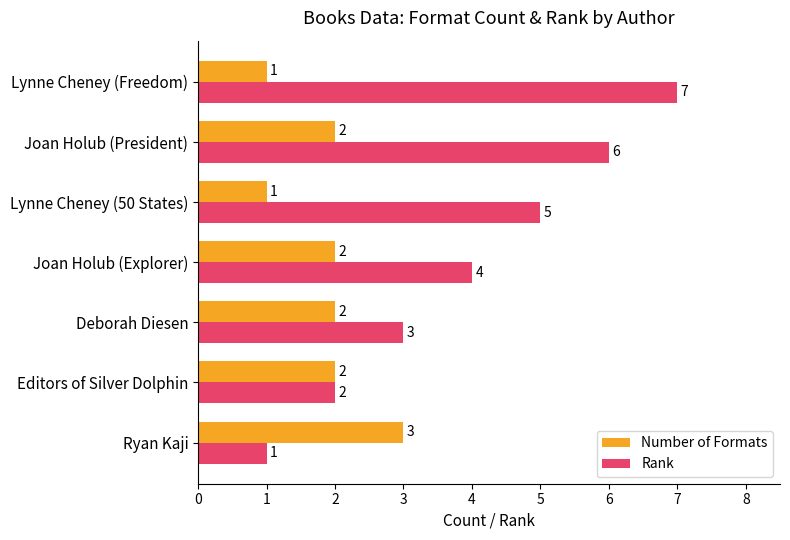

Which series has the largest range (max minus min)?

Rank